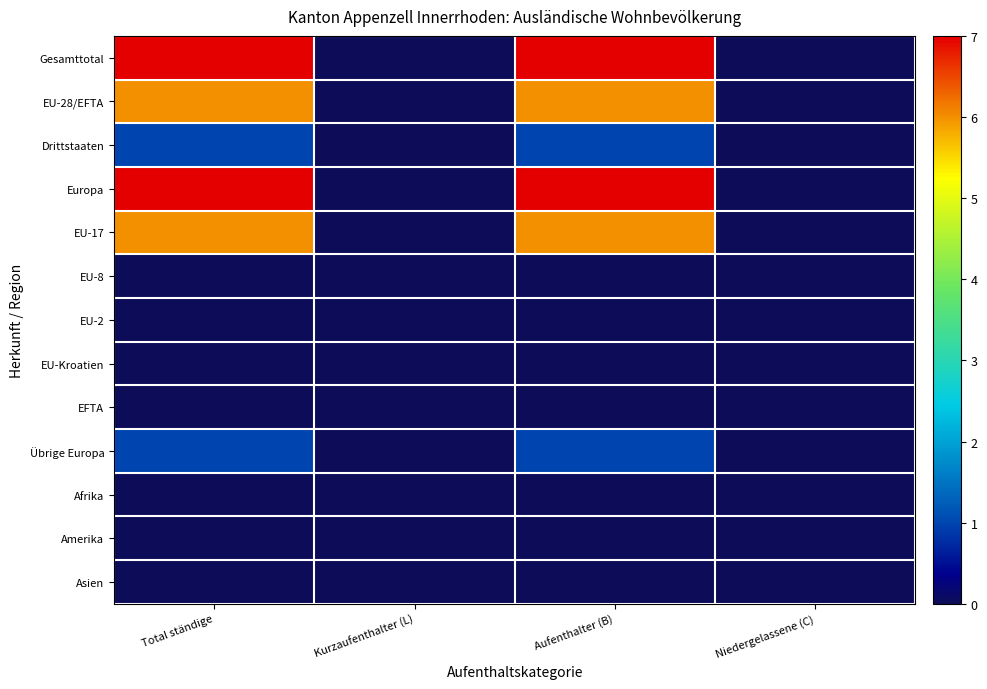

Which series has the widest spread of values?

Gesamttotal